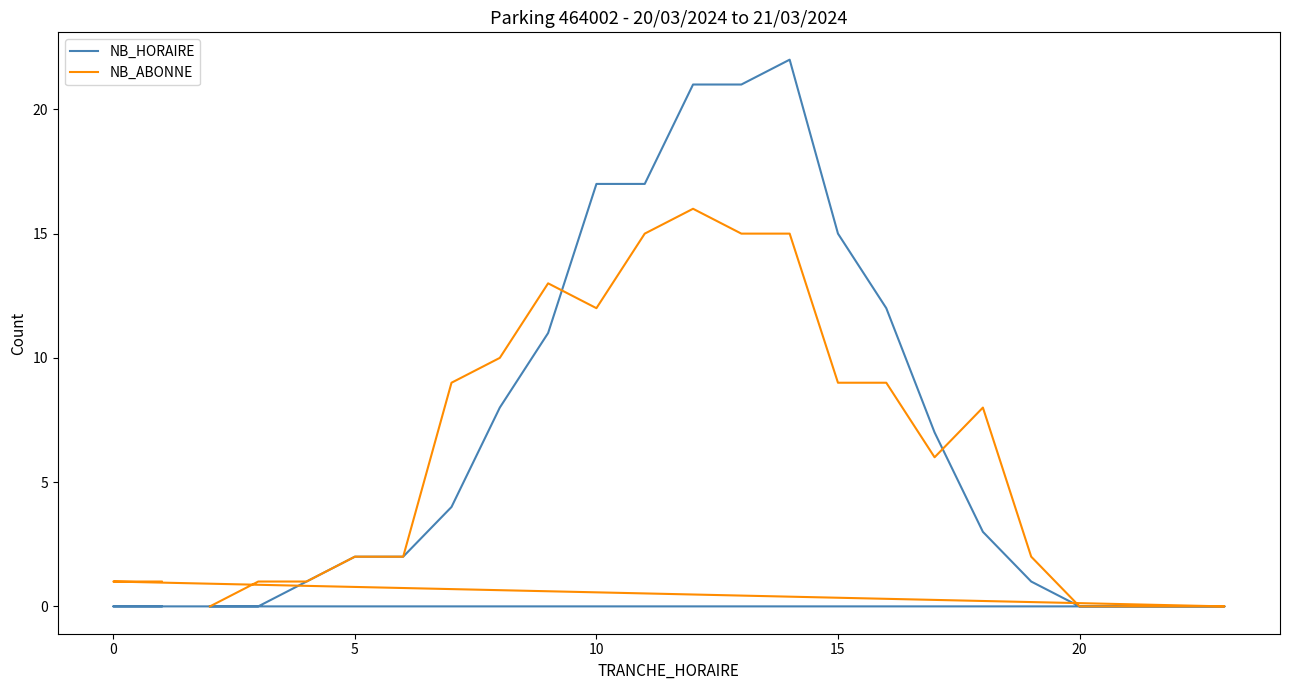

What is the sum of all NB_ABONNE values?

147